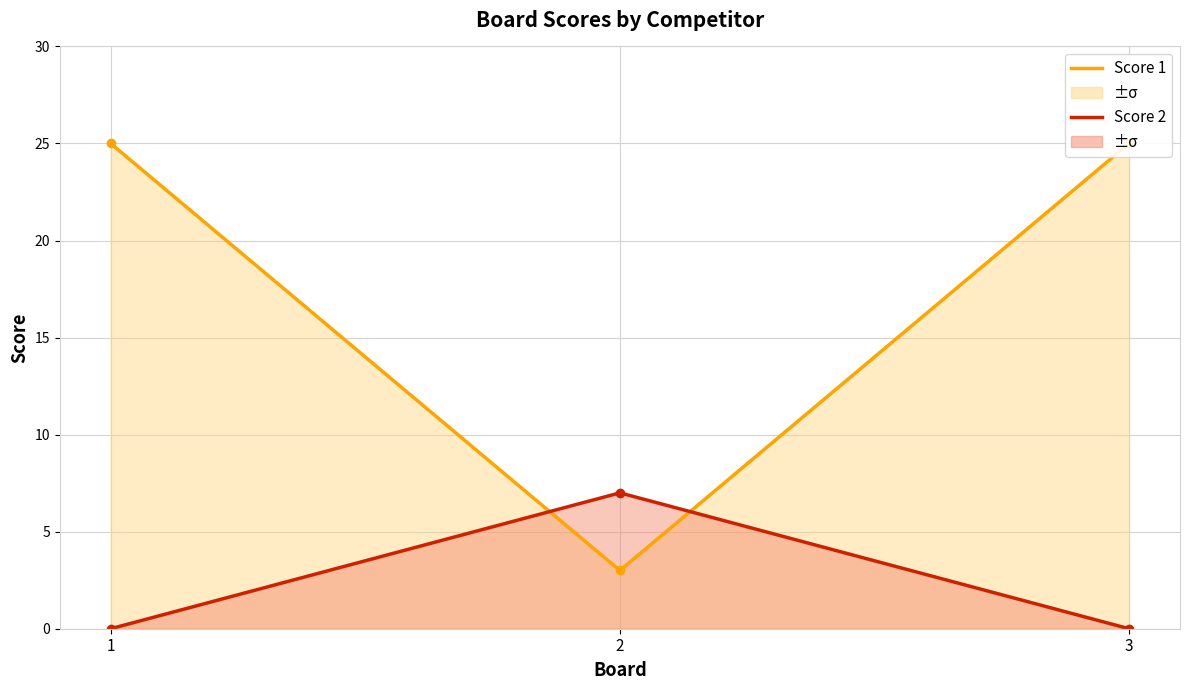

At which category is the sum across all series the highest?

1